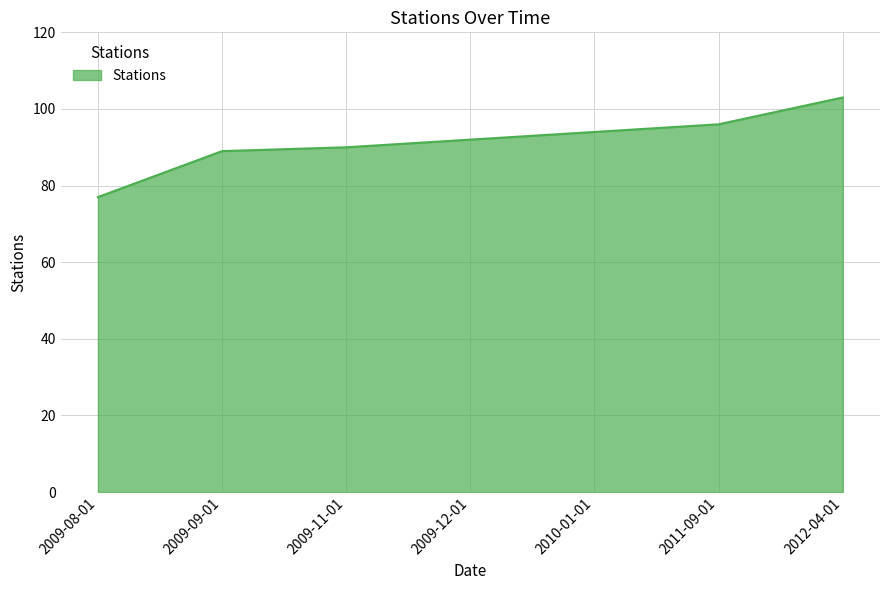

Which category has the lowest value across all series?

2009-08-01